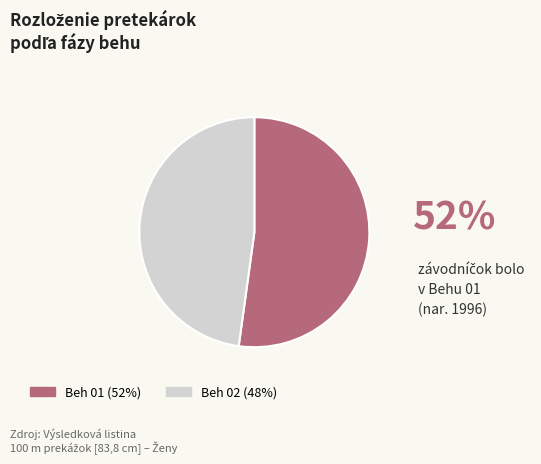

Is the sum of Beh 01 and Beh 02 greater than half?

Yes